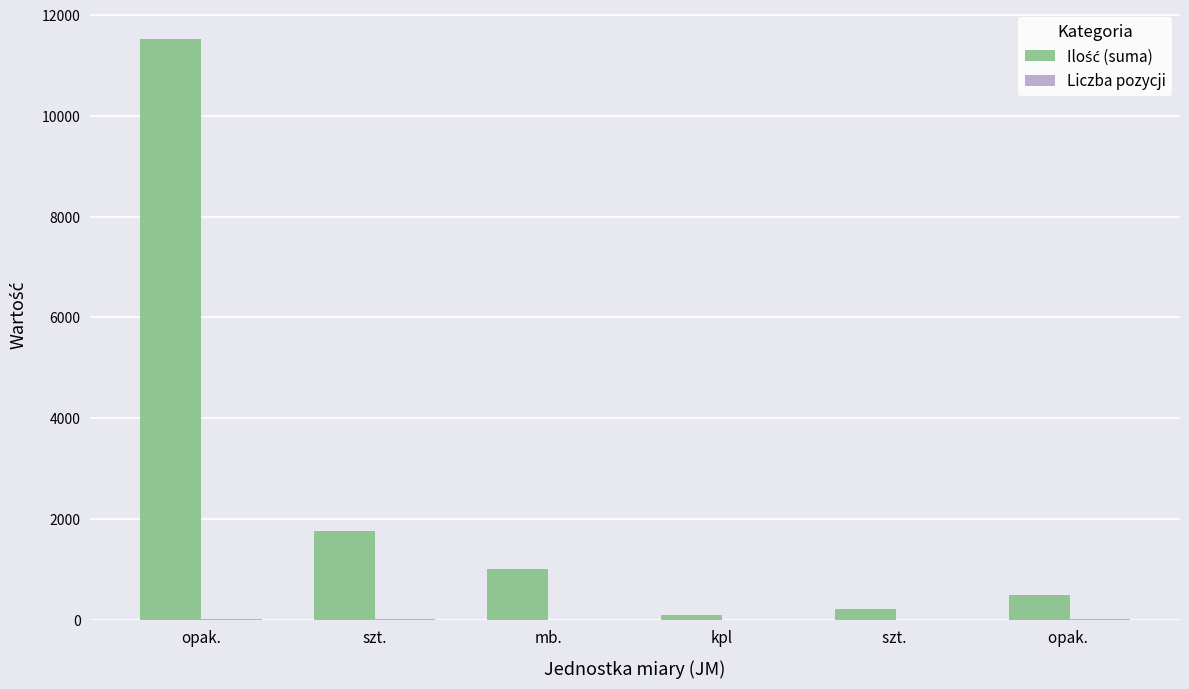

At which category does the chart reach its peak across all series?

opak.